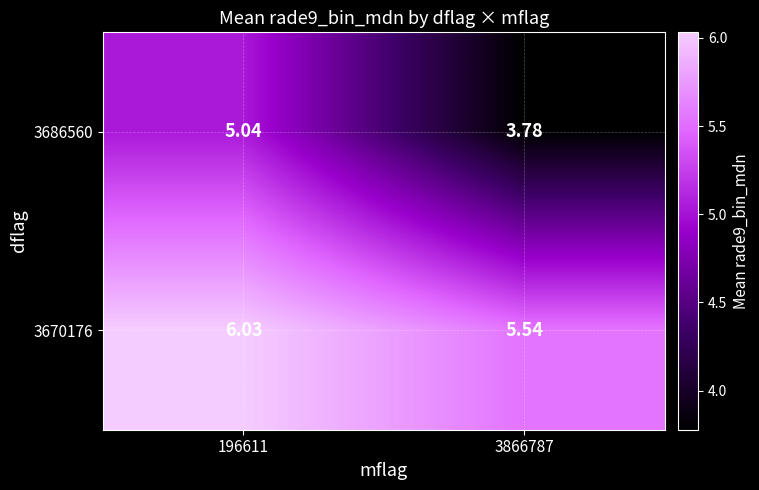

Is the value of 3670176 at 3866787 greater than the value of 3686560 at 3866787?

Yes